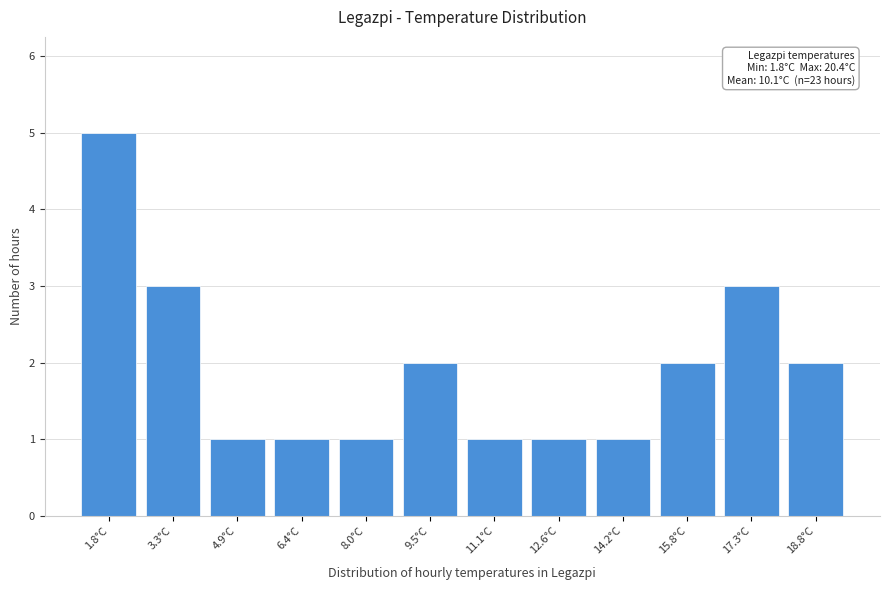

Reading left to right, transcribe all the data shown in this chart.

1.8°C=5	3.3°C=3	4.9°C=1	6.4°C=1	8.0°C=1	9.5°C=2	11.1°C=1	12.6°C=1	14.2°C=1	15.8°C=2	17.3°C=3	18.8°C=2